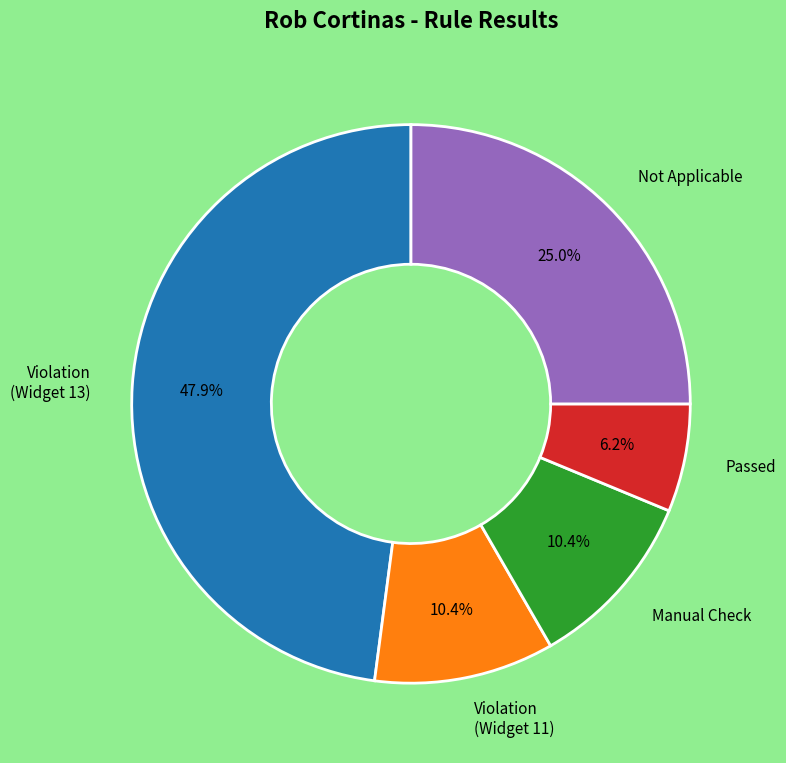

What percentage is the Violation (Widget 13) slice, to the nearest percent?

48%